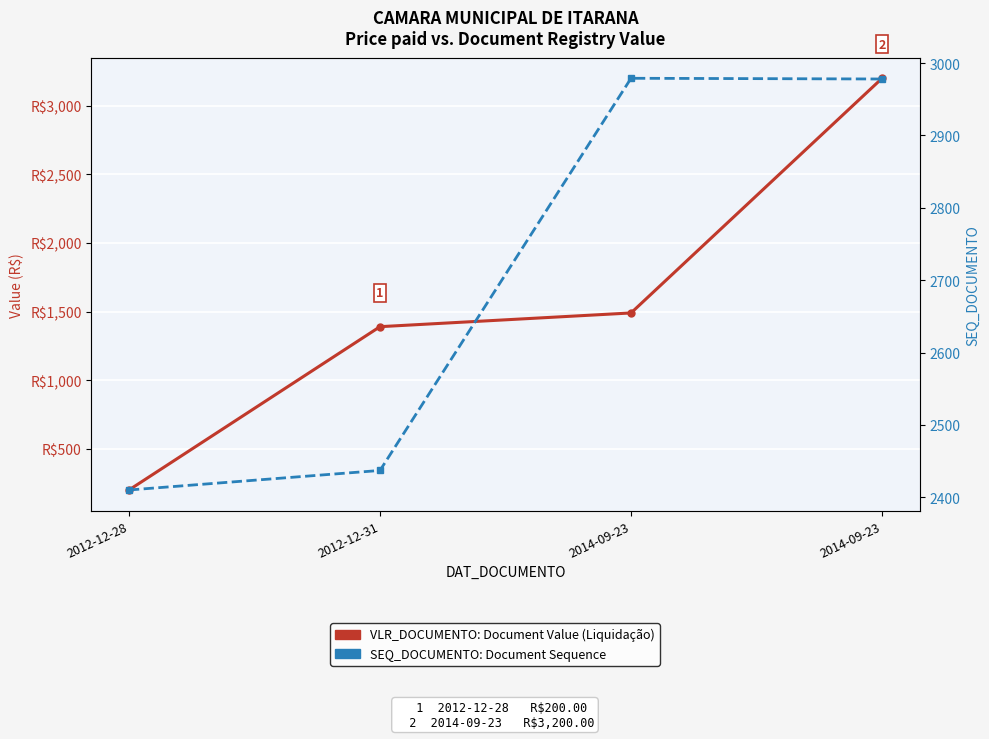

Which series has the largest range (max minus min)?

VLR_DOCUMENTO (Document Value)